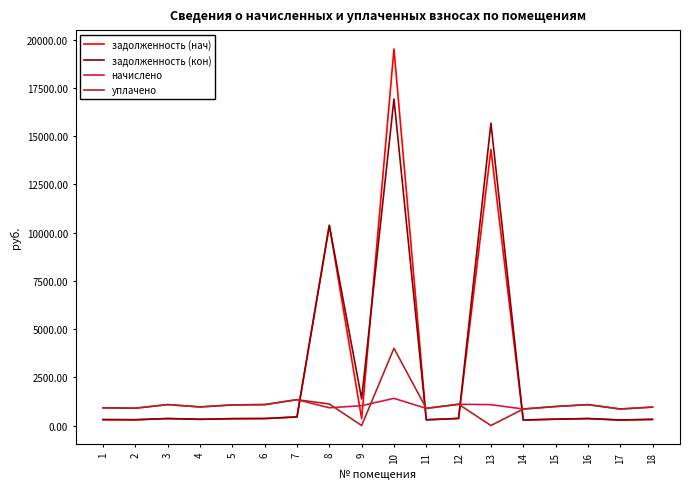

At which label does начислено first exceed 1028?

3